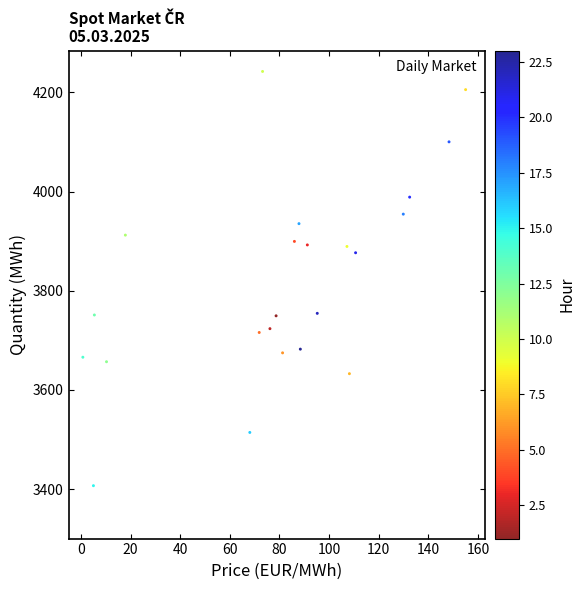

What Y value in the scatter plot is closest to 3824?

3876.5